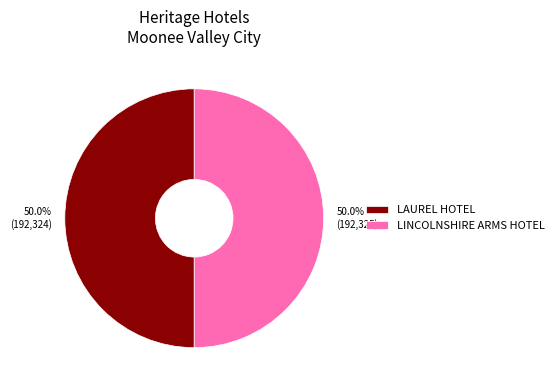

What is the total percentage of LAUREL HOTEL and LINCOLNSHIRE ARMS HOTEL?

100.0%